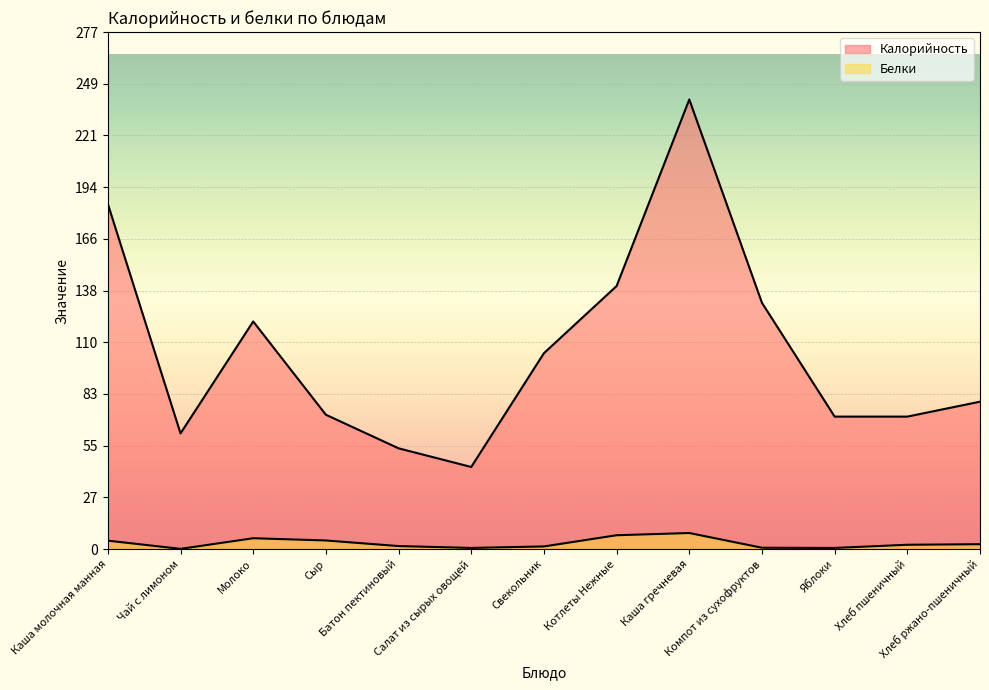

Between Салат из сырых овощей and Каша молочная манная, which is larger?

Каша молочная манная